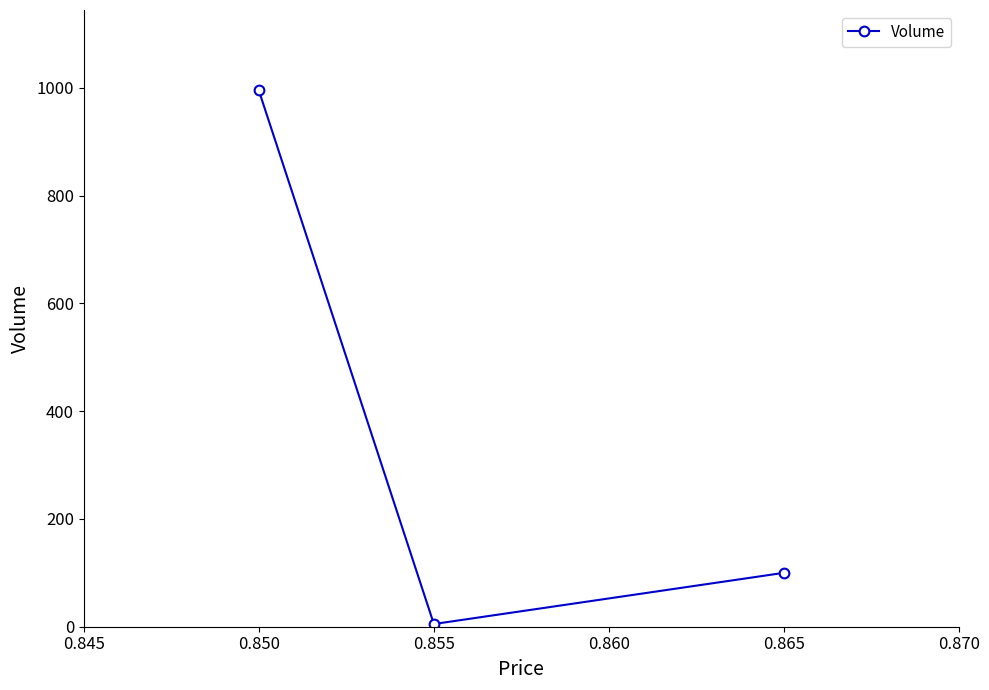

How many lines are shown in the chart?

1